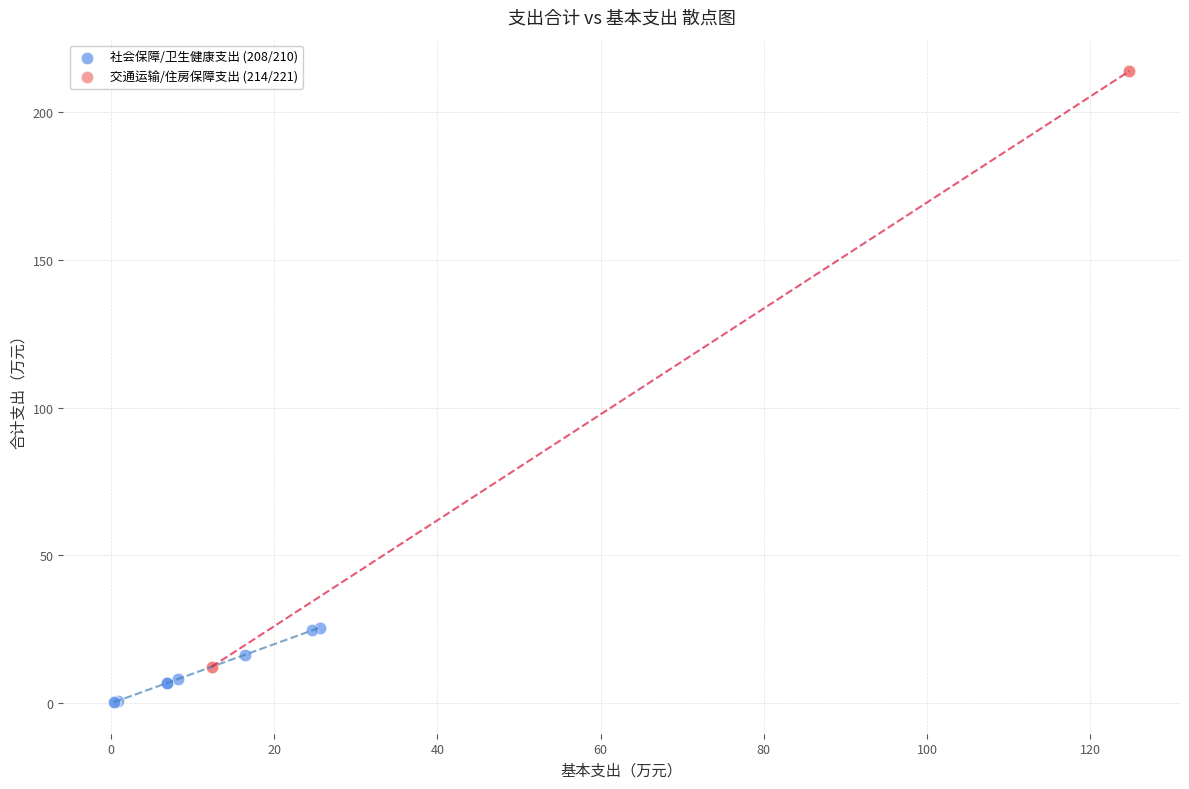

Which series contains the lowest Y value?

社会保障/卫生健康支出 (208/210)